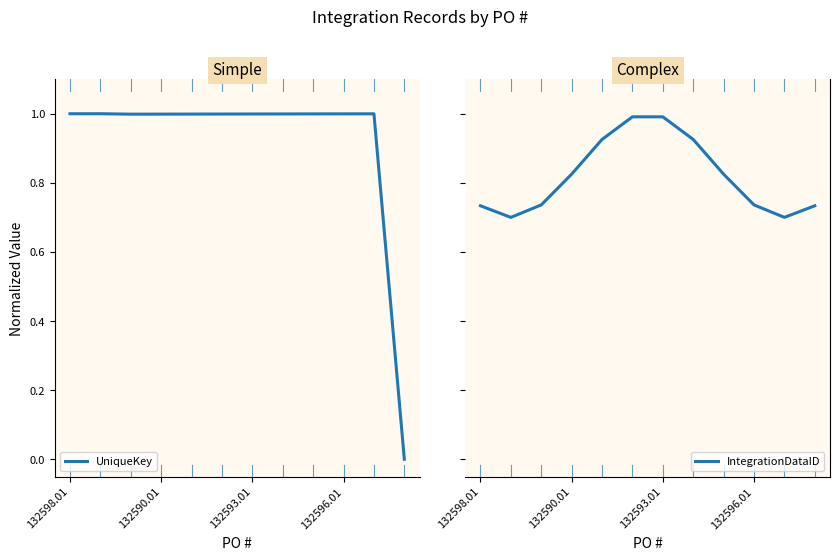

How many interior local valleys does the IntegrationDataID series have?

2